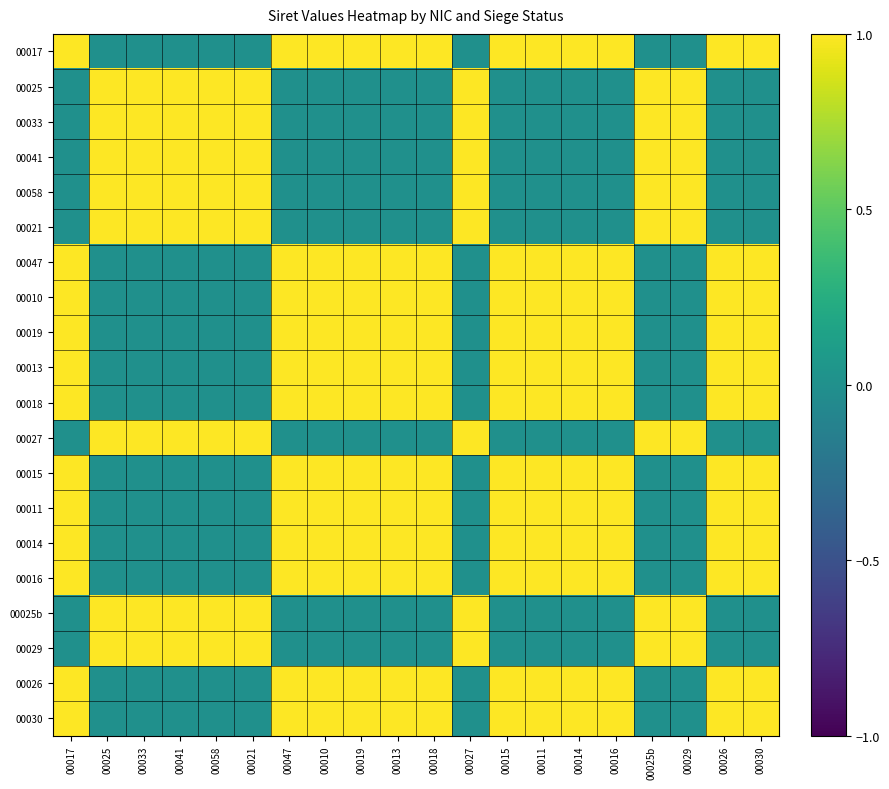

Is the value of 00029 at 00058 greater than the value of 00021 at 00017?

Yes